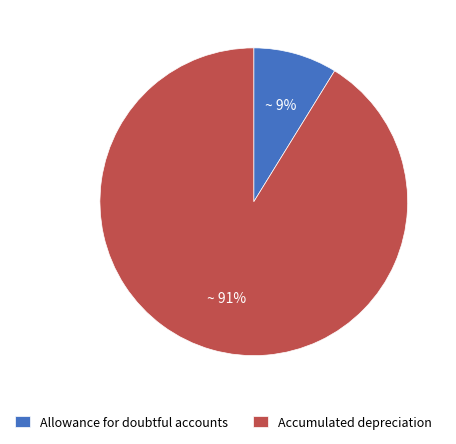

To the nearest percent, what is the combined percentage of Accumulated depreciation and Allowance for doubtful accounts?

100%